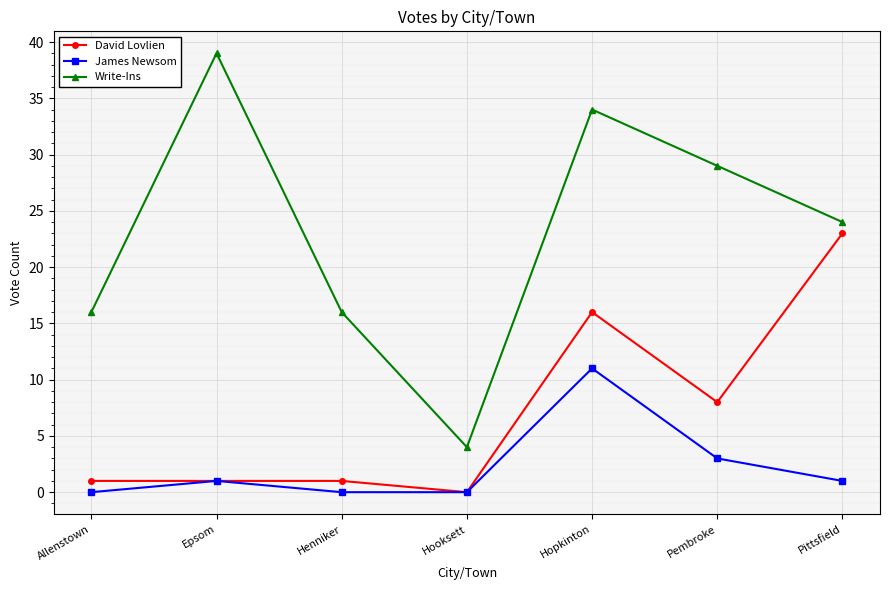

At which category is the sum across all series the highest?

Hopkinton